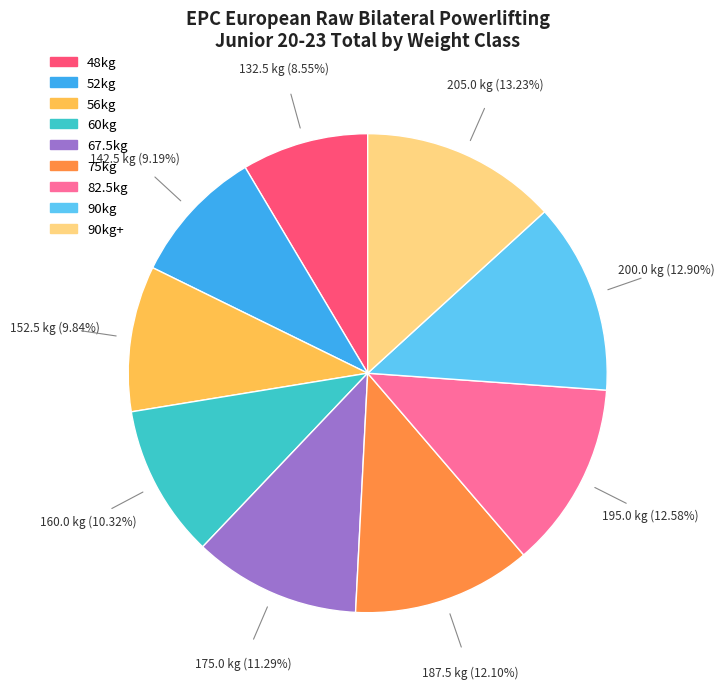

To the nearest percent, what is the combined percentage of 90kg and 75kg?

25%